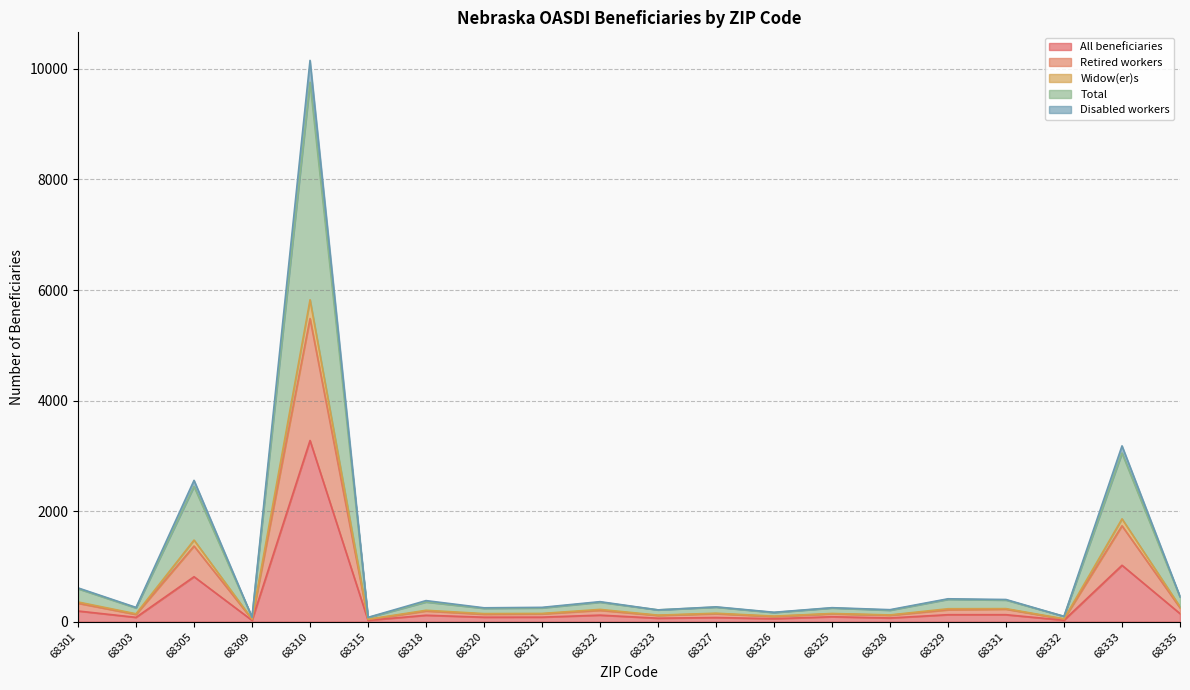

Where is the first local minimum for All beneficiaries?

68303